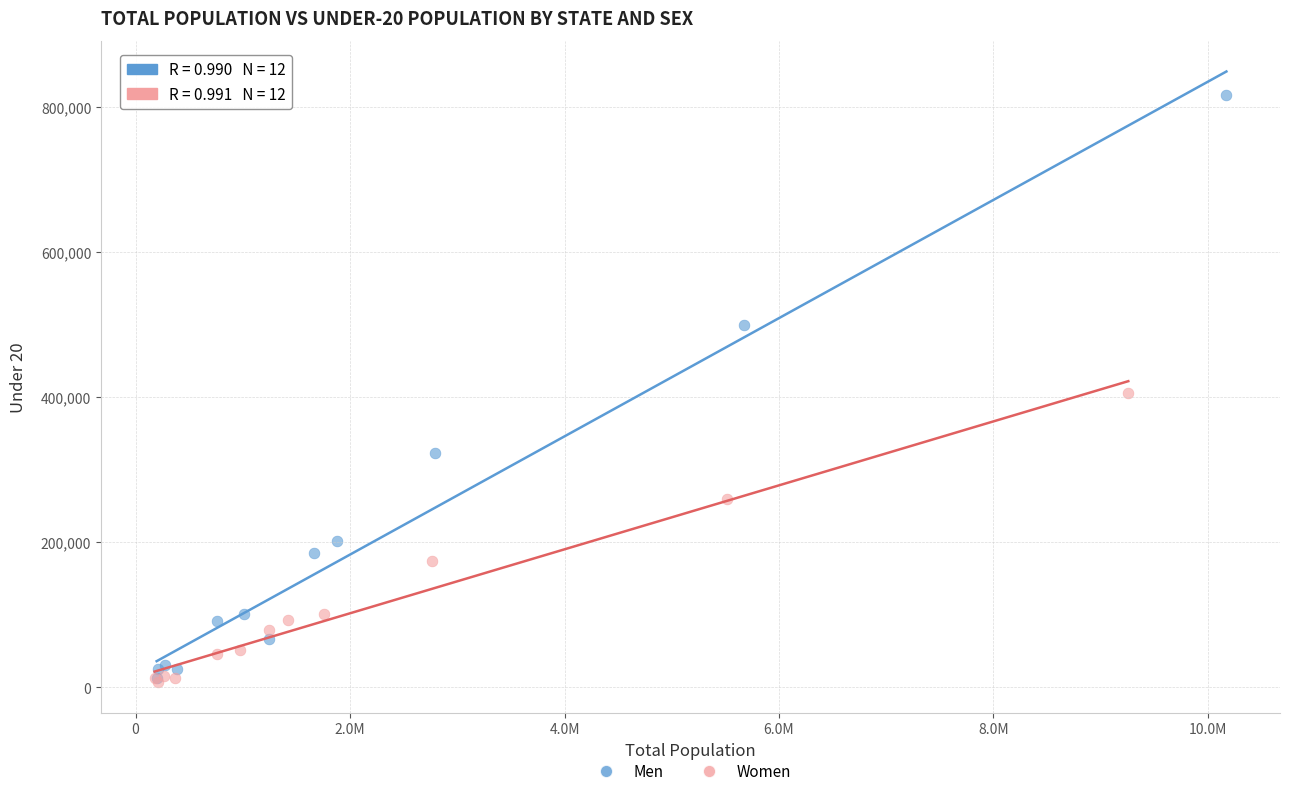

Which series contains the highest Y value?

Men